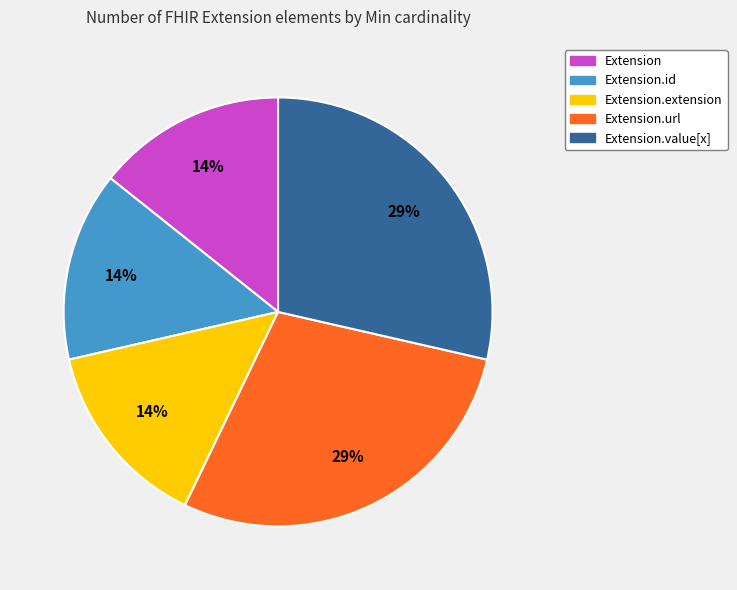

Is there any slice that represents more than half of the pie?

No